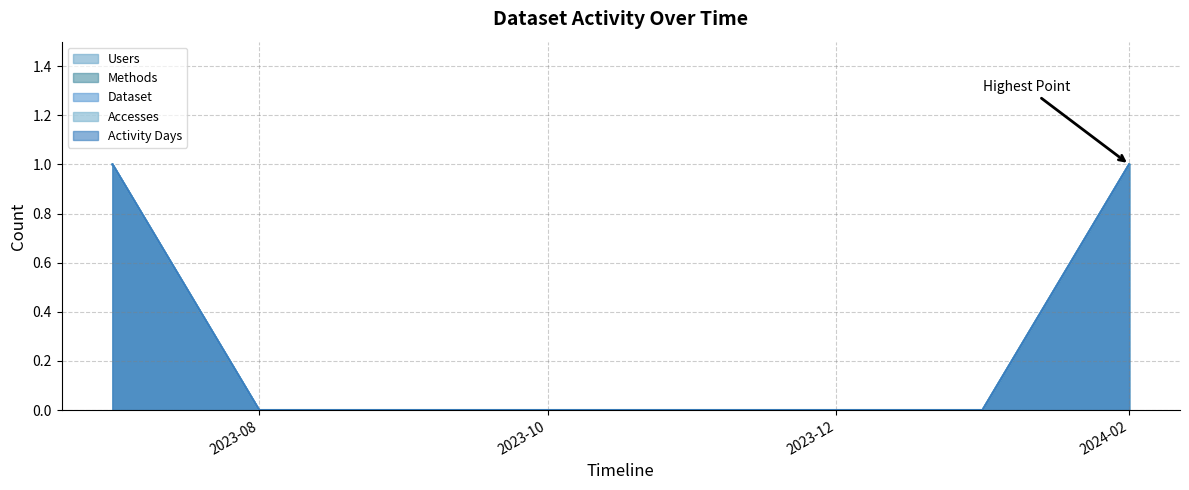

Reading left to right, transcribe all the data shown in this chart.

Users: 1	0	0	0	0	0	0	1
Methods: 1	0	0	0	0	0	0	1
Dataset: 1	0	0	0	0	0	0	1
Accesses: 1	0	0	0	0	0	0	1
Activity Days: 1	0	0	0	0	0	0	1